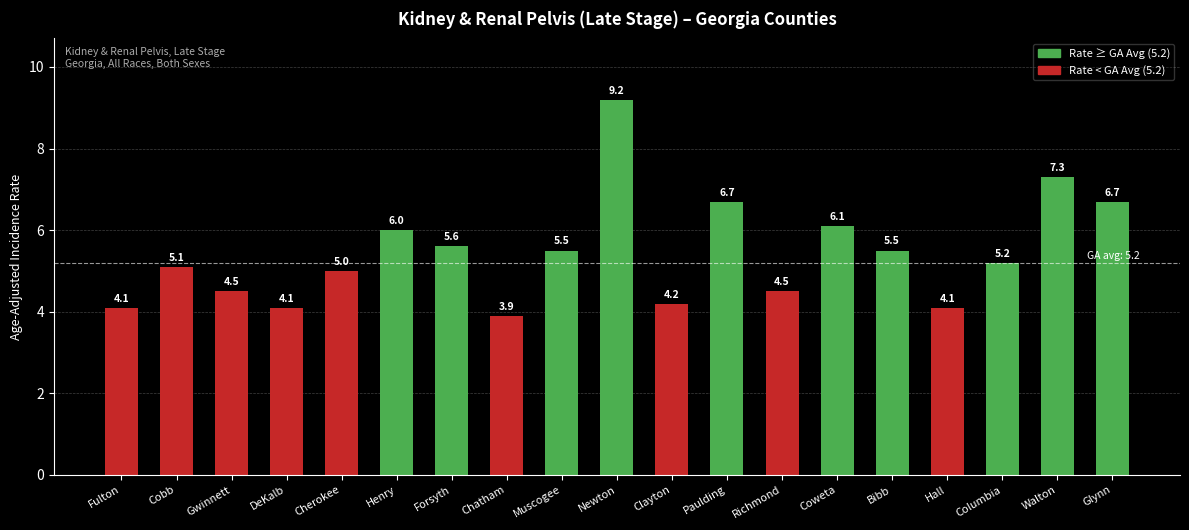

Reading left to right, what are all the values shown in this chart?

4.1	5.1	4.5	4.1	5.0	6.0	5.6	3.9	5.5	9.2	4.2	6.7	4.5	6.1	5.5	4.1	5.2	7.3	6.7